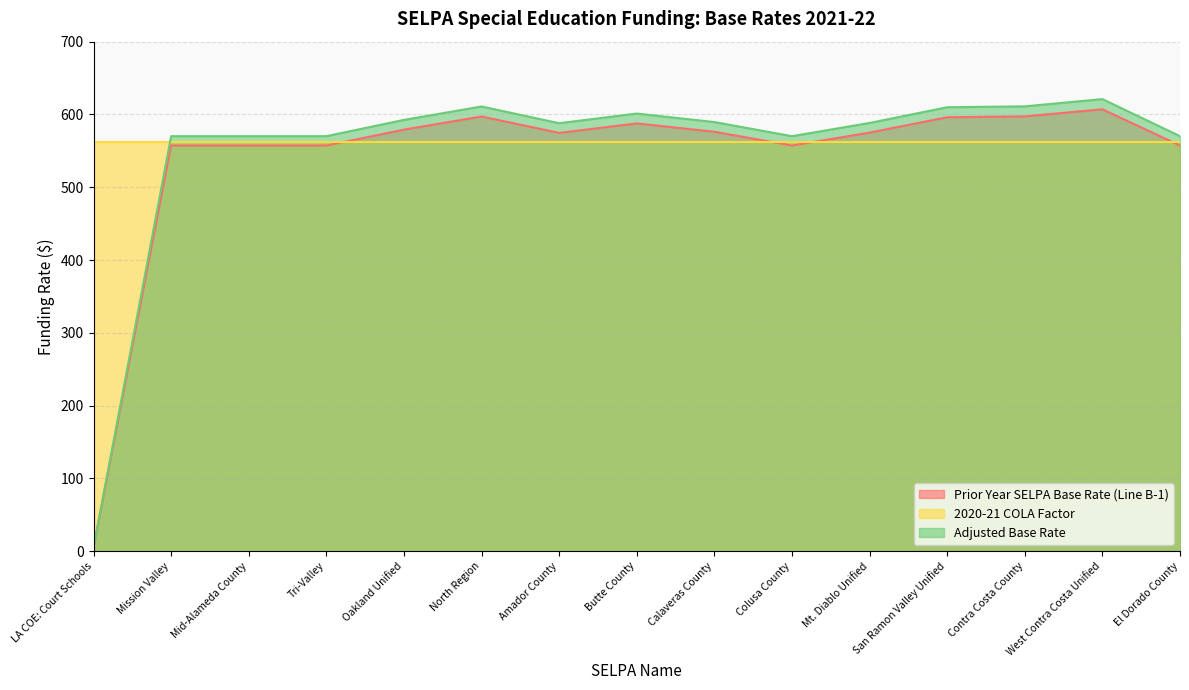

At which label does Prior Year SELPA Base Rate (Line B-1) reach its peak?

West Contra Costa Unified